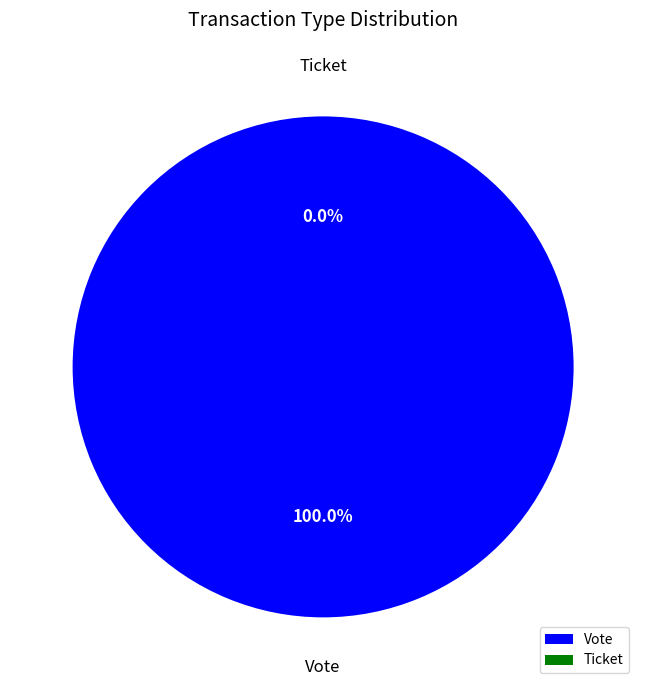

True or false: Vote accounts for 93% of the total.

False